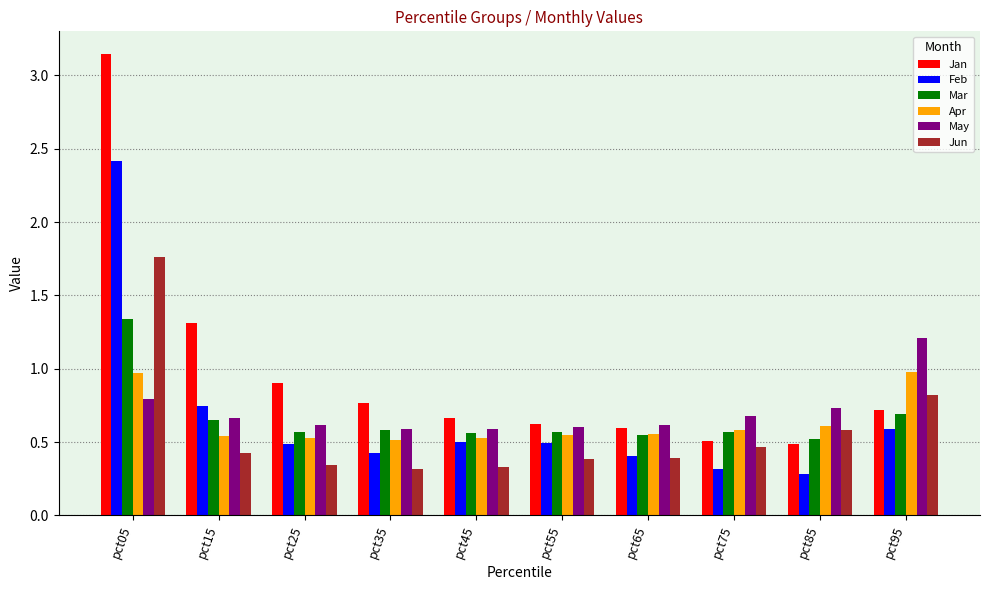

What is the difference between the Apr values at pct95 and pct15?

0.4